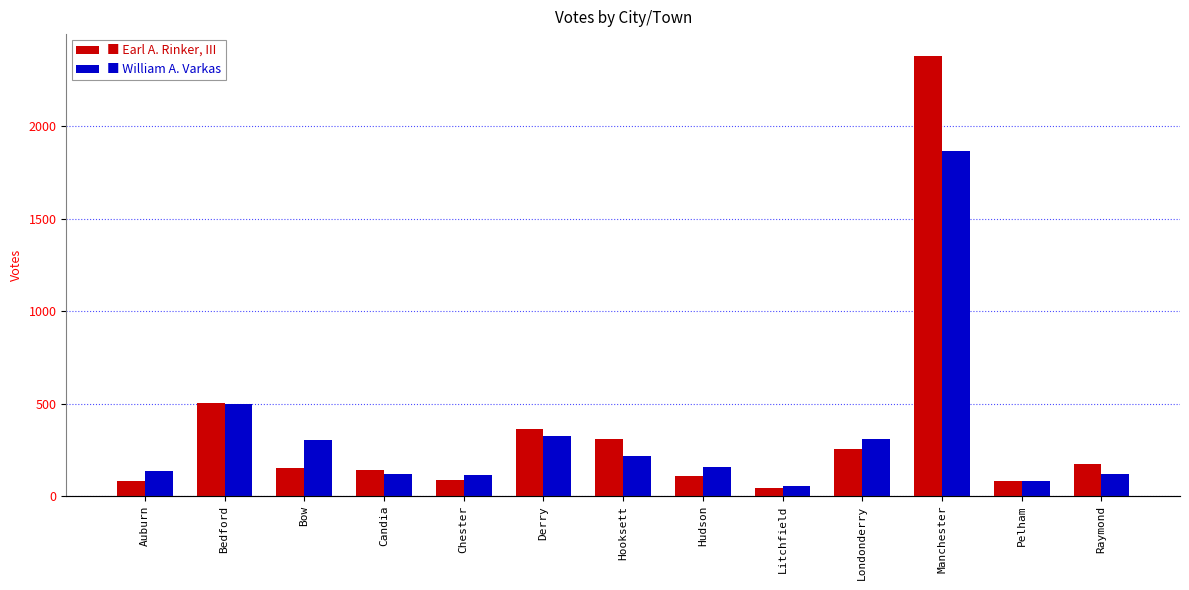

How many bars are there in each group?

2